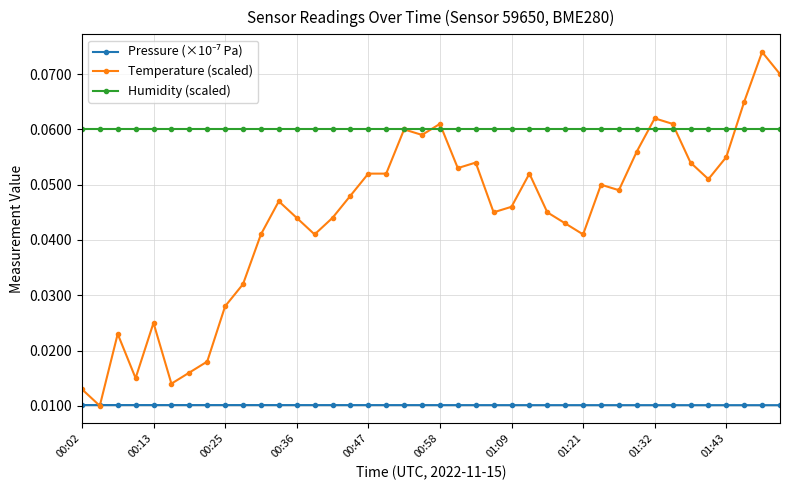

Which series has the largest total across all categories?

Humidity (scaled)